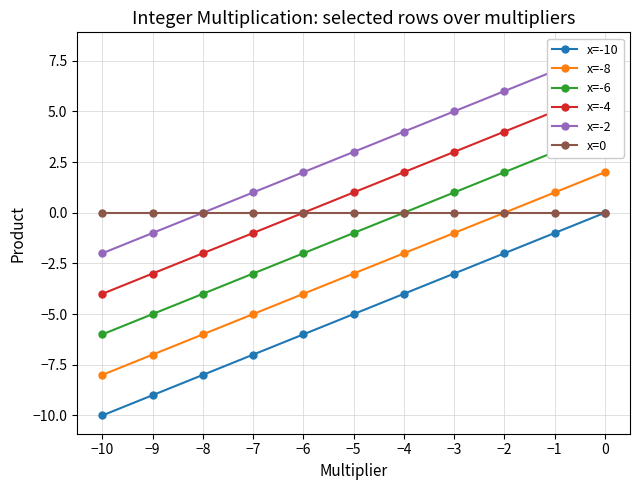

Rank the categories by x=-6 value from highest to lowest.

0, −1, −2, −3, −4, −5, −6, −7, −8, −9, −10